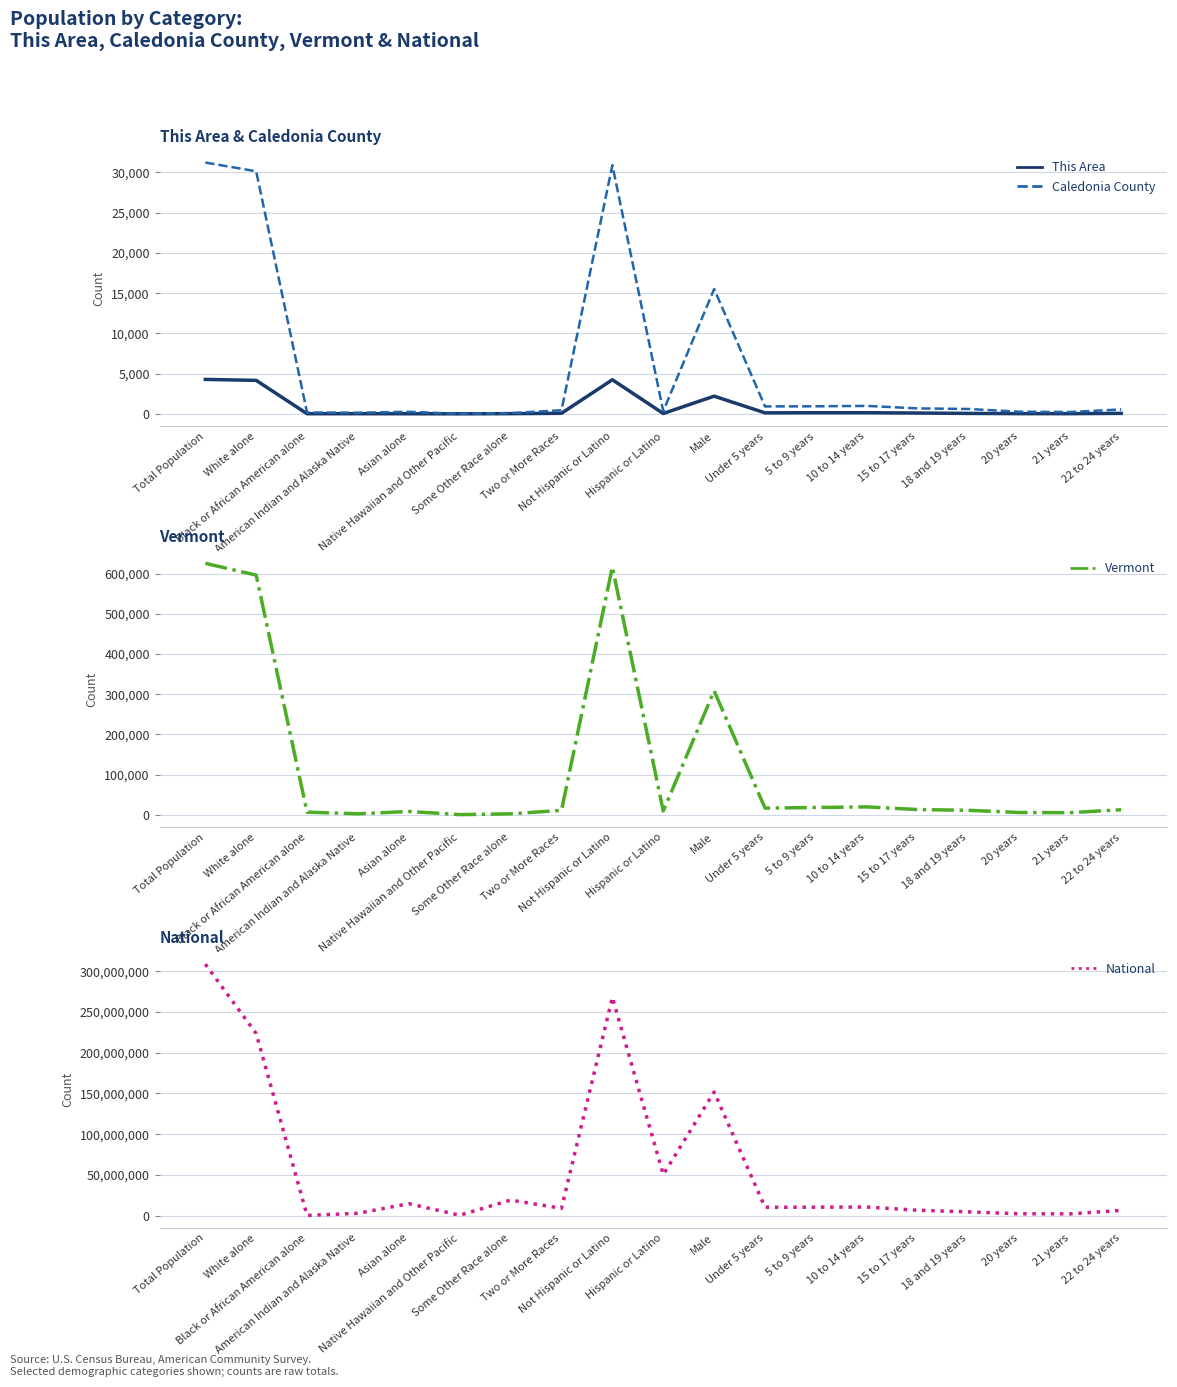

Which series has the widest spread of values?

National